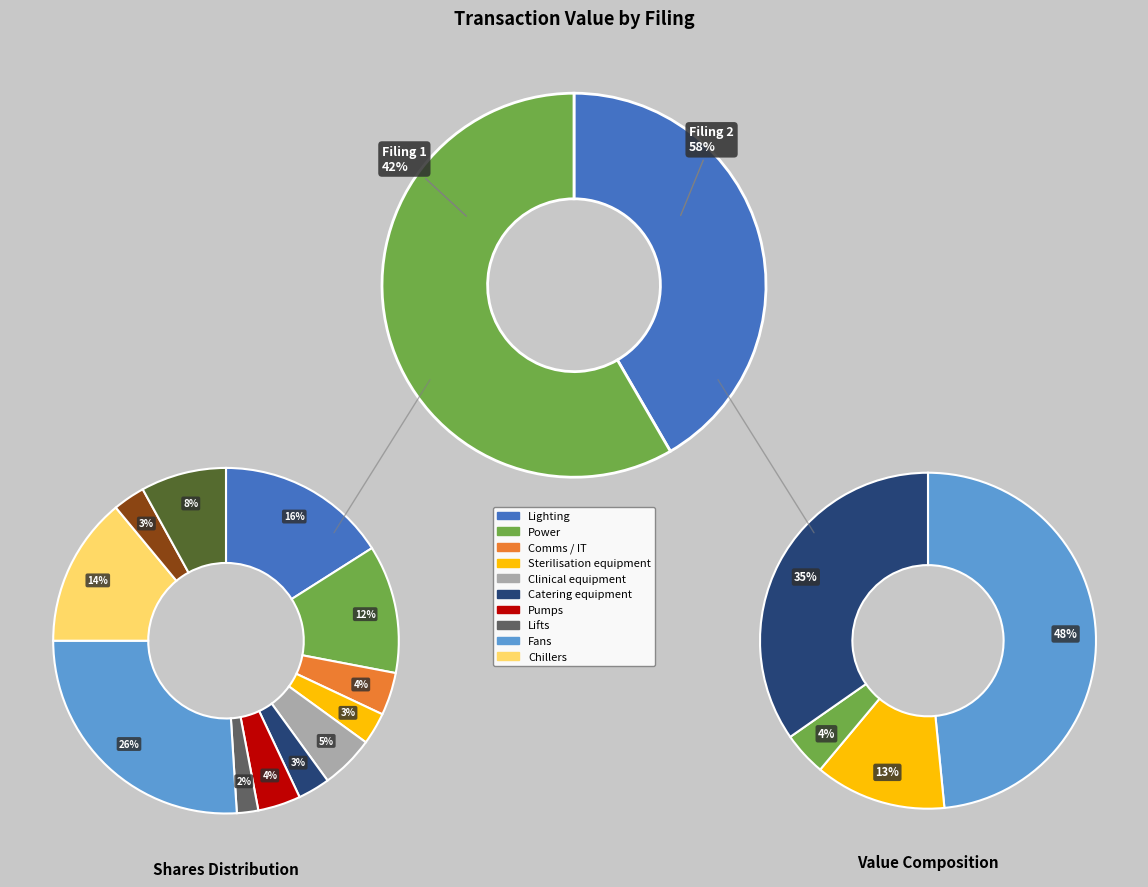

To the nearest percent, what is the average slice percentage?

50%